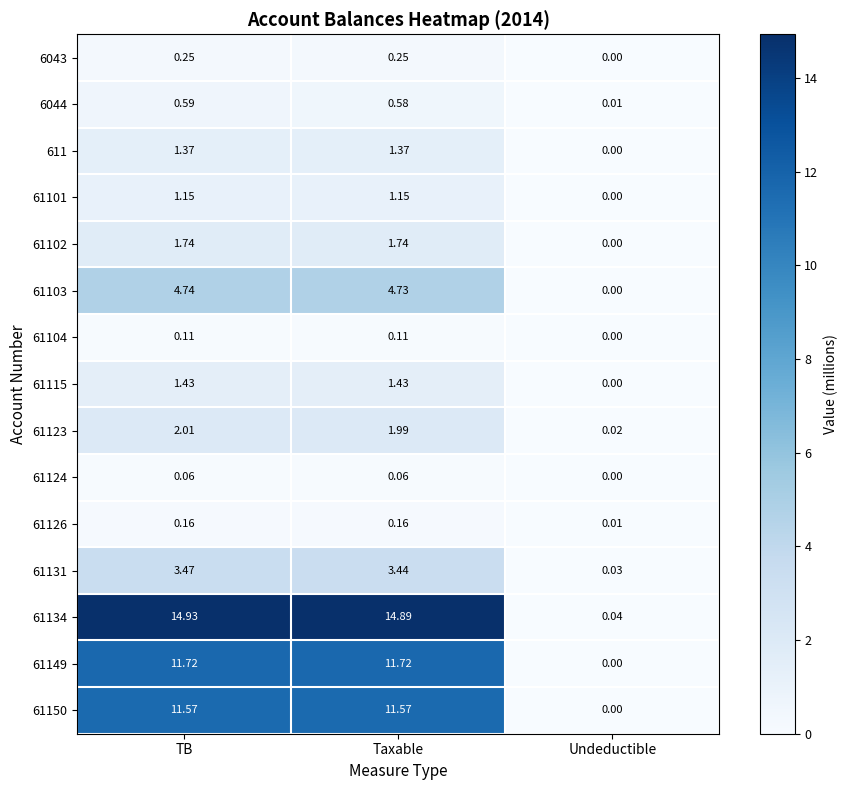

Which category has the lowest value across all series?

Undeductible